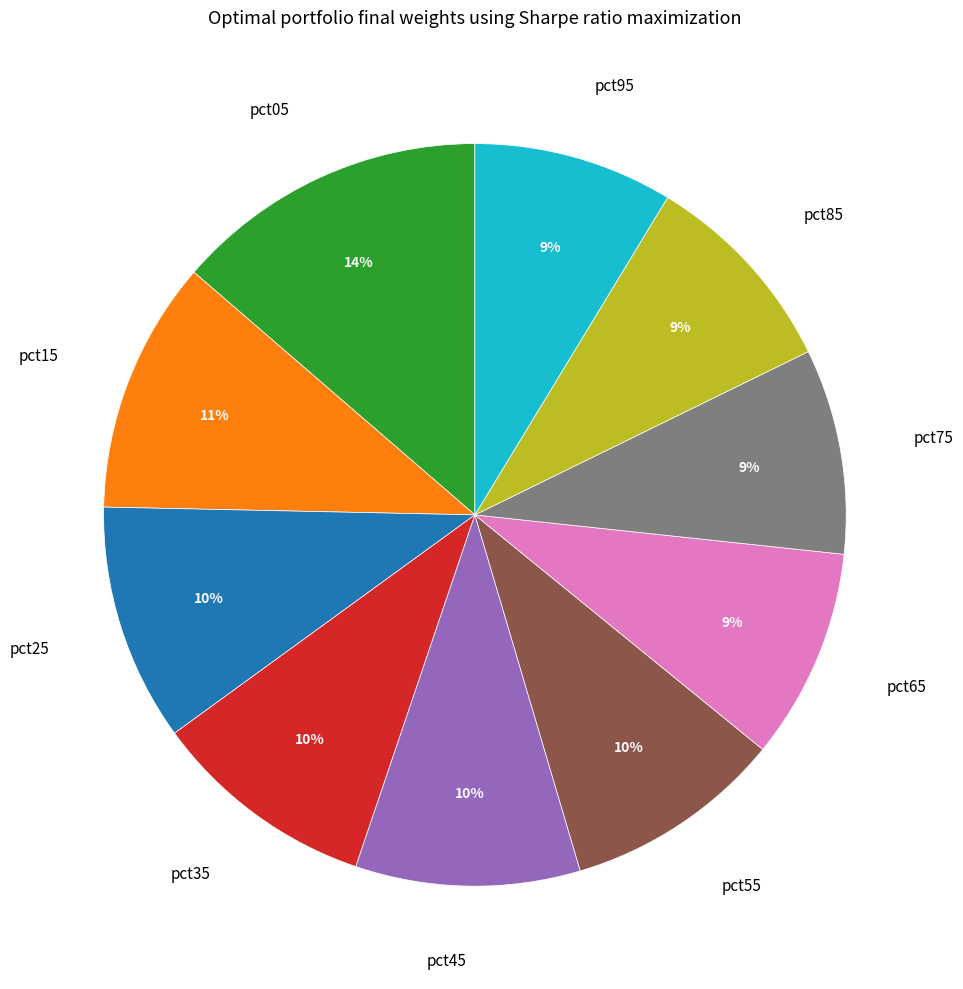

Count the number of slices in the pie.

10